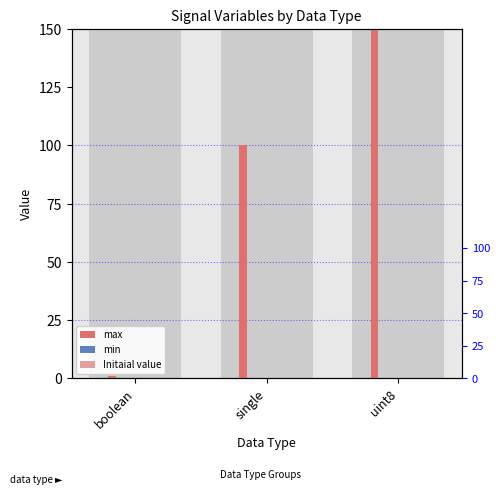

Reading right to left, transcribe all the data shown in this chart.

max: uint8=255	single=100	boolean=1
min: uint8=0	single=0	boolean=0
Initaial value: uint8=0	single=0	boolean=0